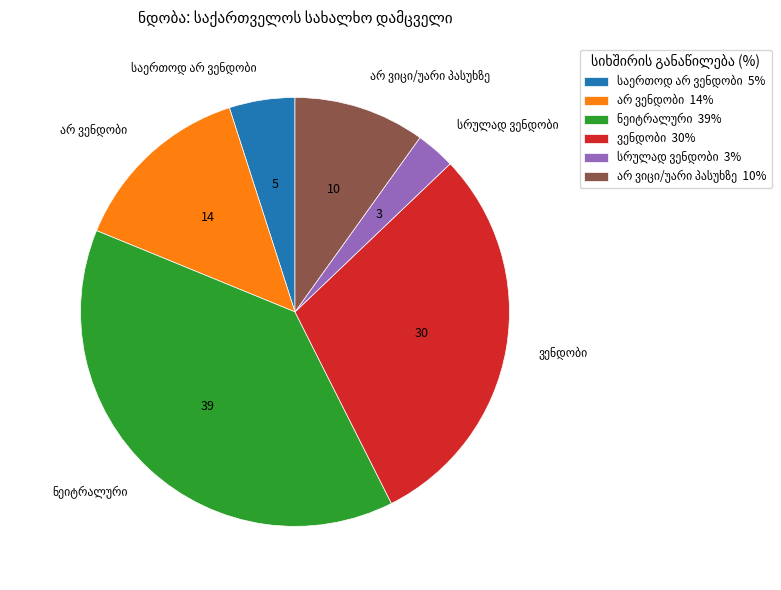

Is there a majority slice in this chart?

No